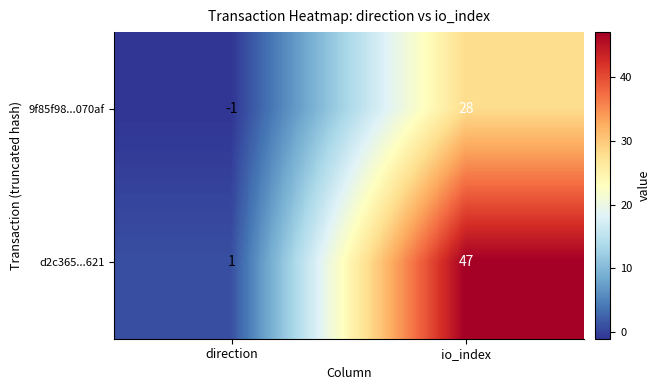

Which category has the lowest value across all series?

direction